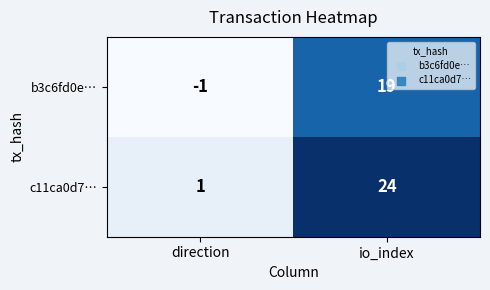

Count the number of categories in the chart.

2